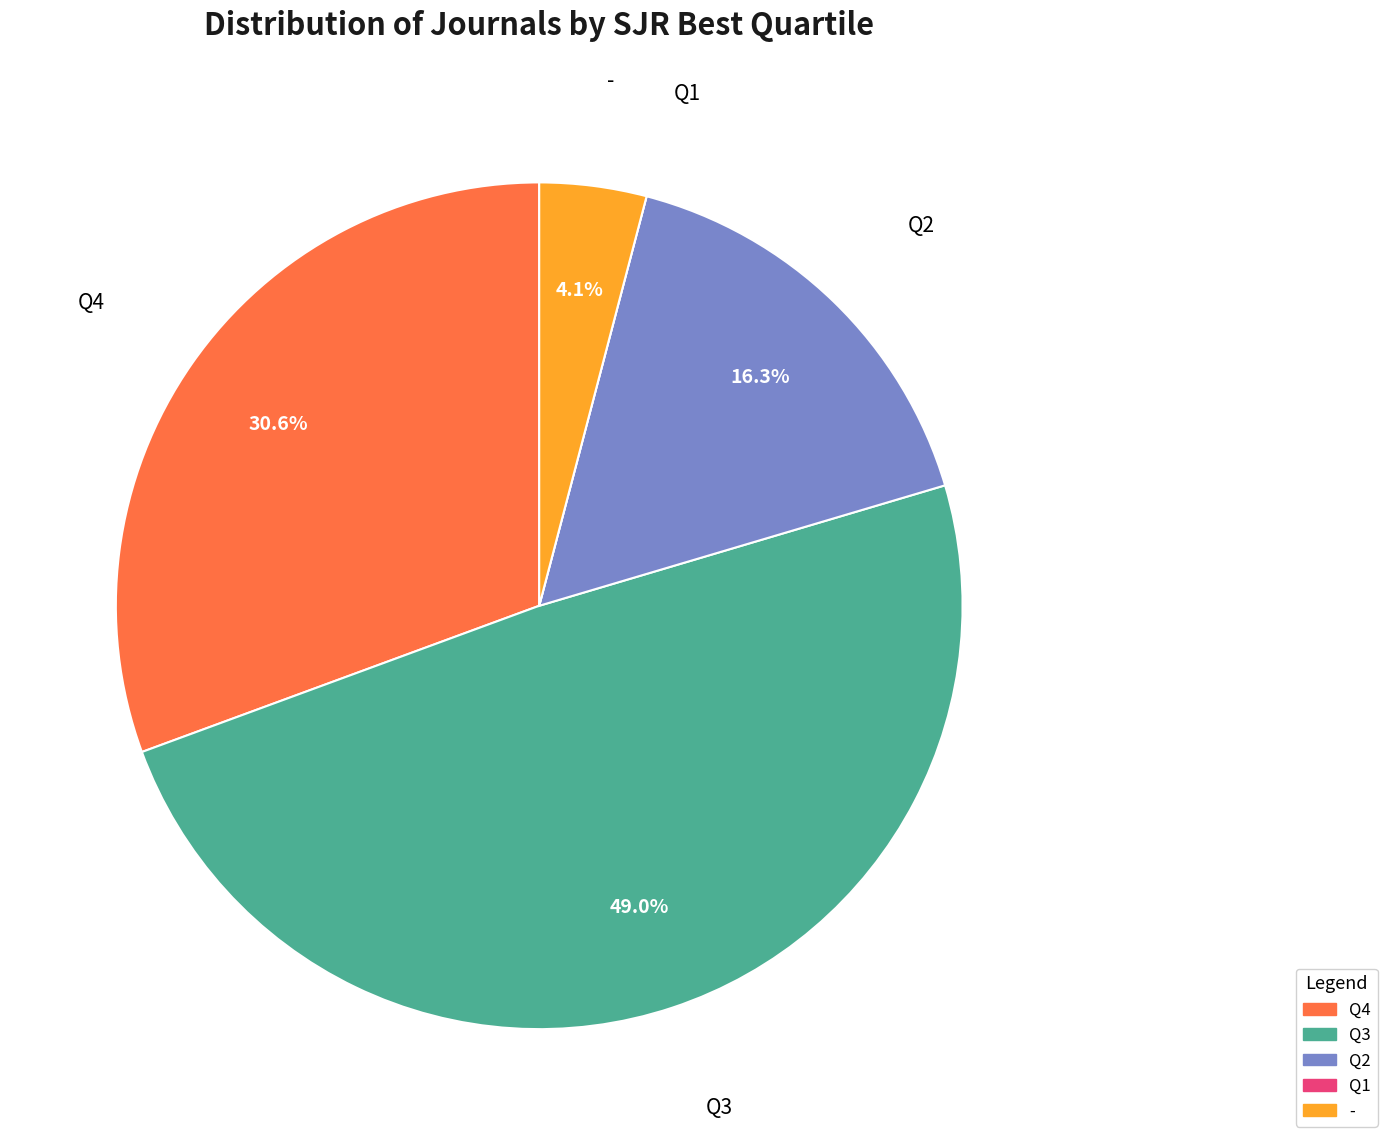

Does any single category account for the majority?

No